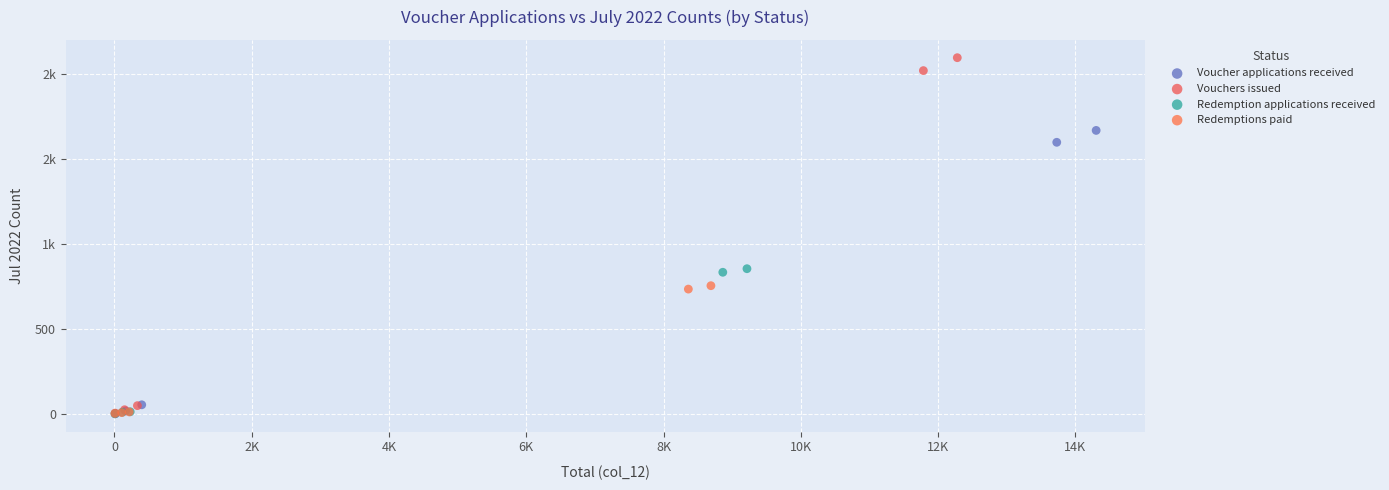

What are all the series names shown in the legend?

Voucher applications received, Vouchers issued, Redemption applications received, Redemptions paid